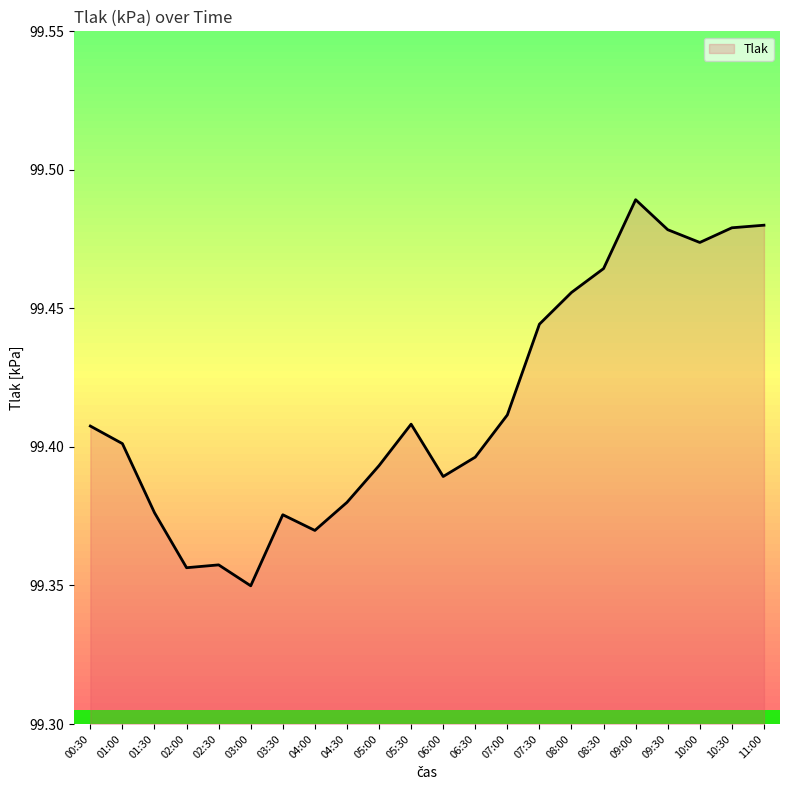

List the labels in order of value, largest first.

09:00, 11:00, 10:30, 09:30, 10:00, 08:30, 08:00, 07:30, 07:00, 05:30, 00:30, 01:00, 06:30, 05:00, 06:00, 04:30, 01:30, 03:30, 04:00, 02:30, 02:00, 03:00